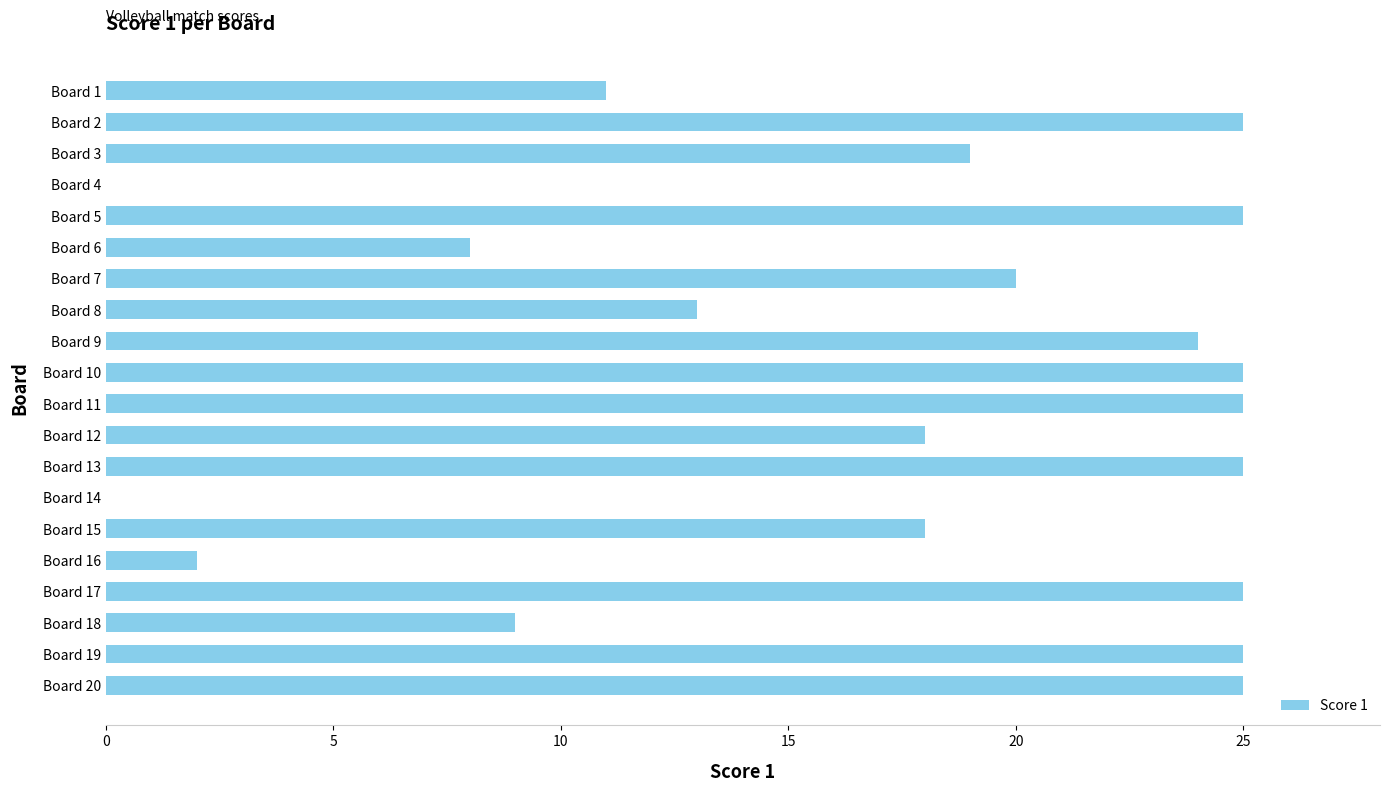

Approximately how many times larger is the value at Board 3 compared to Board 13?

0.8